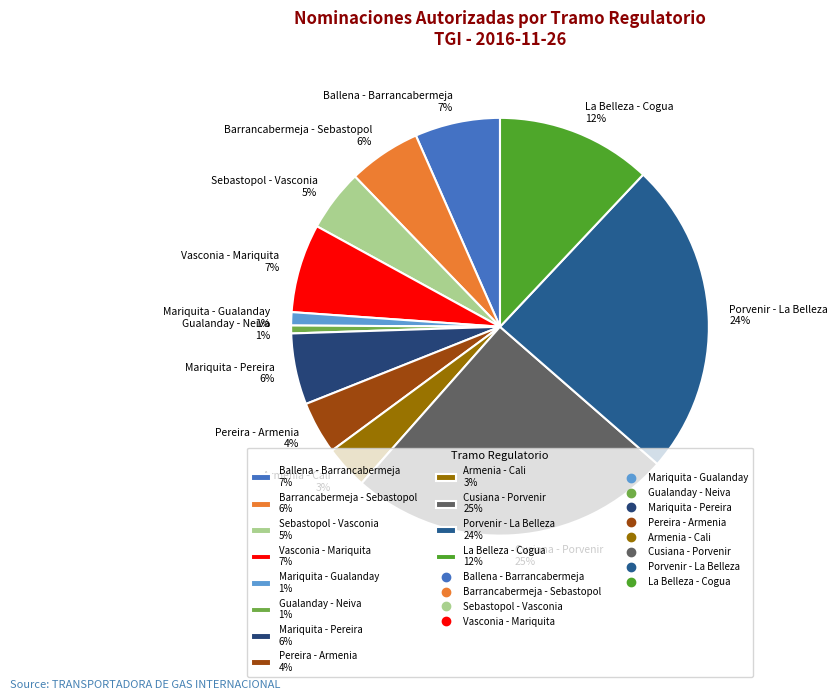

To the nearest percent, what is the average slice percentage?

8%